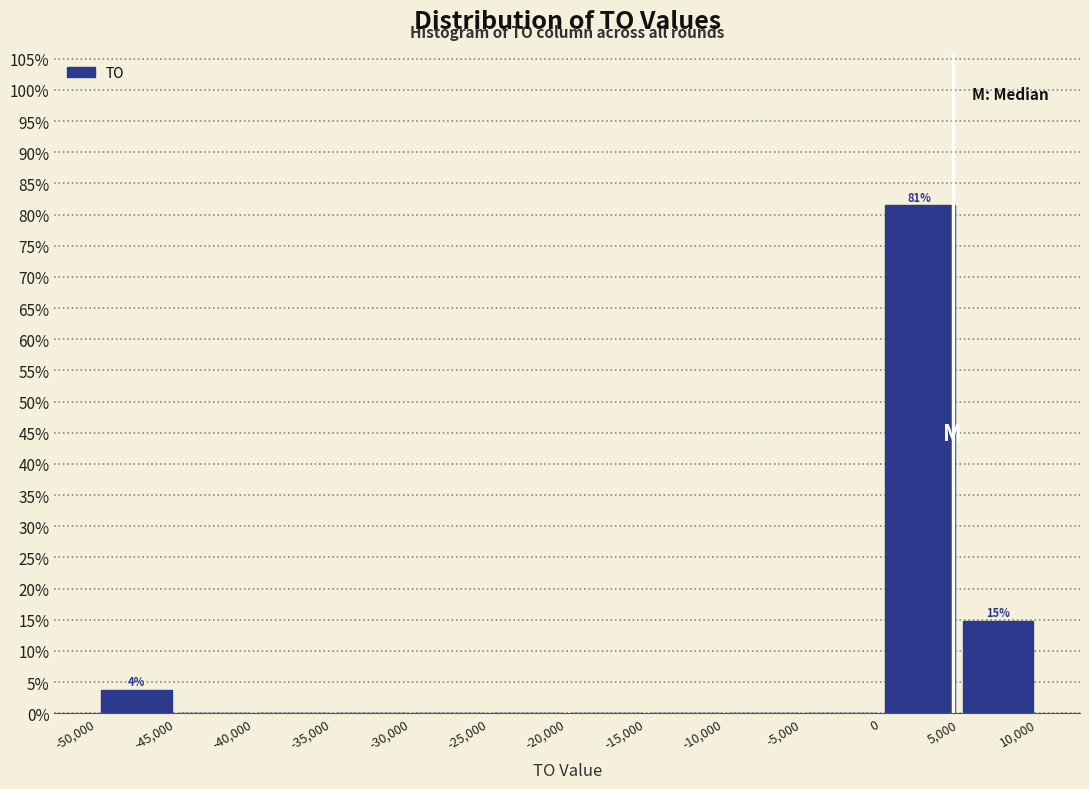

Which range on the x-axis has the tallest bar?

0 to 5,000